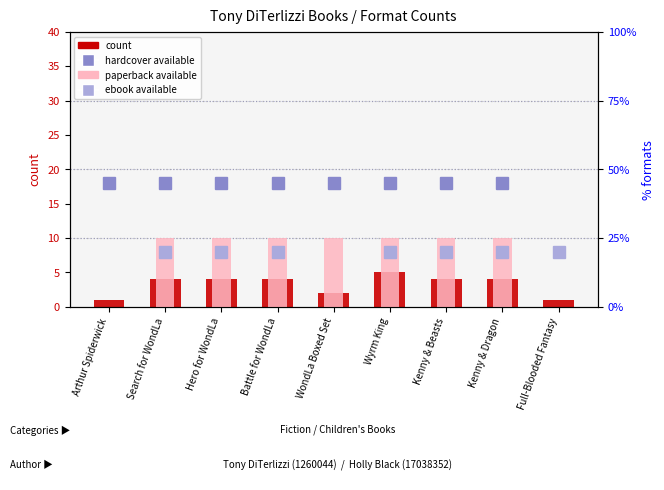

At Full-Blooded Fantasy, list the series in order from largest to smallest.

count, paperback available